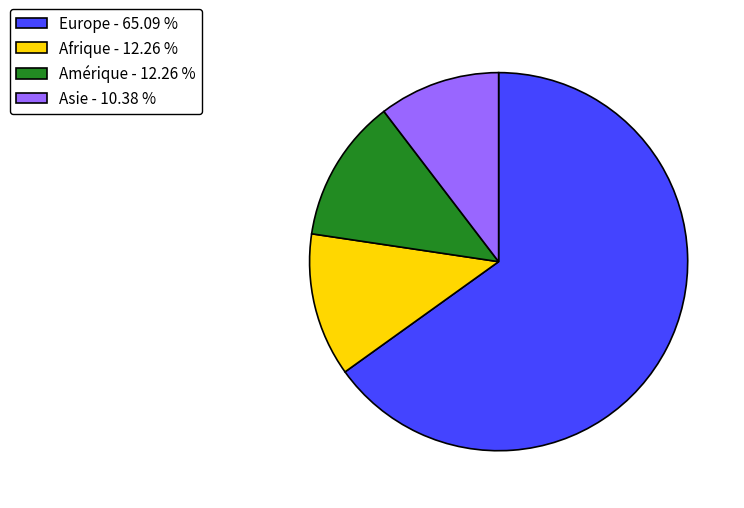

Is there any slice that represents more than half of the pie?

Yes